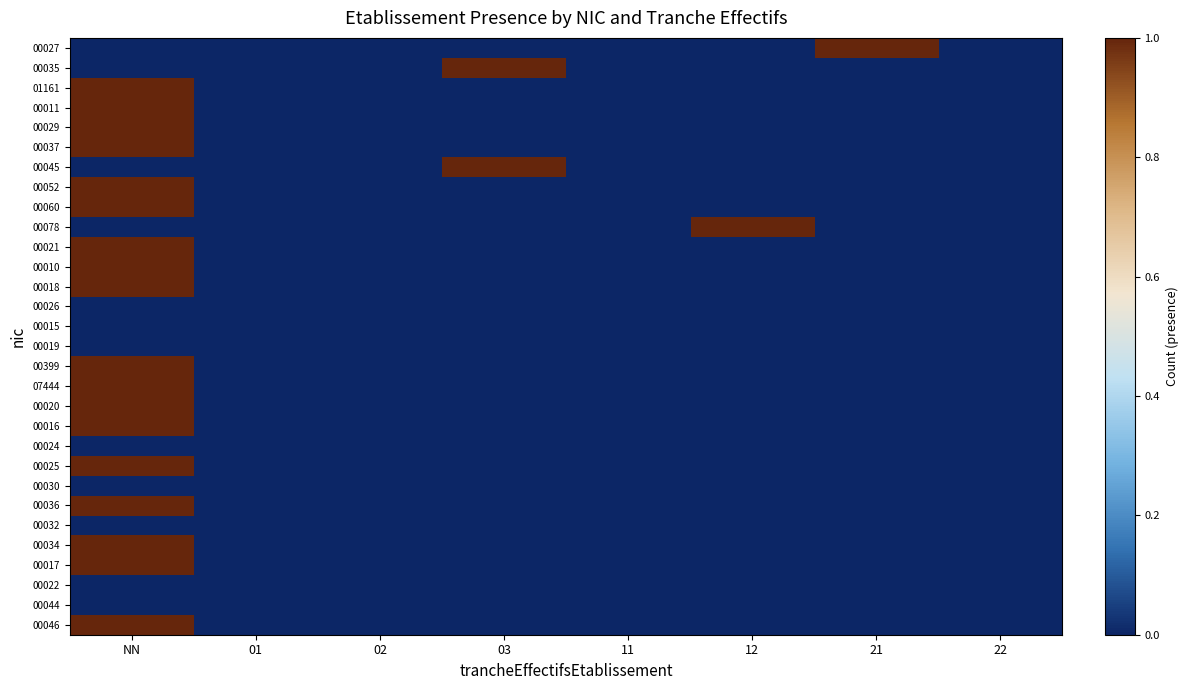

At how many categories does at least one series exceed 0?

4